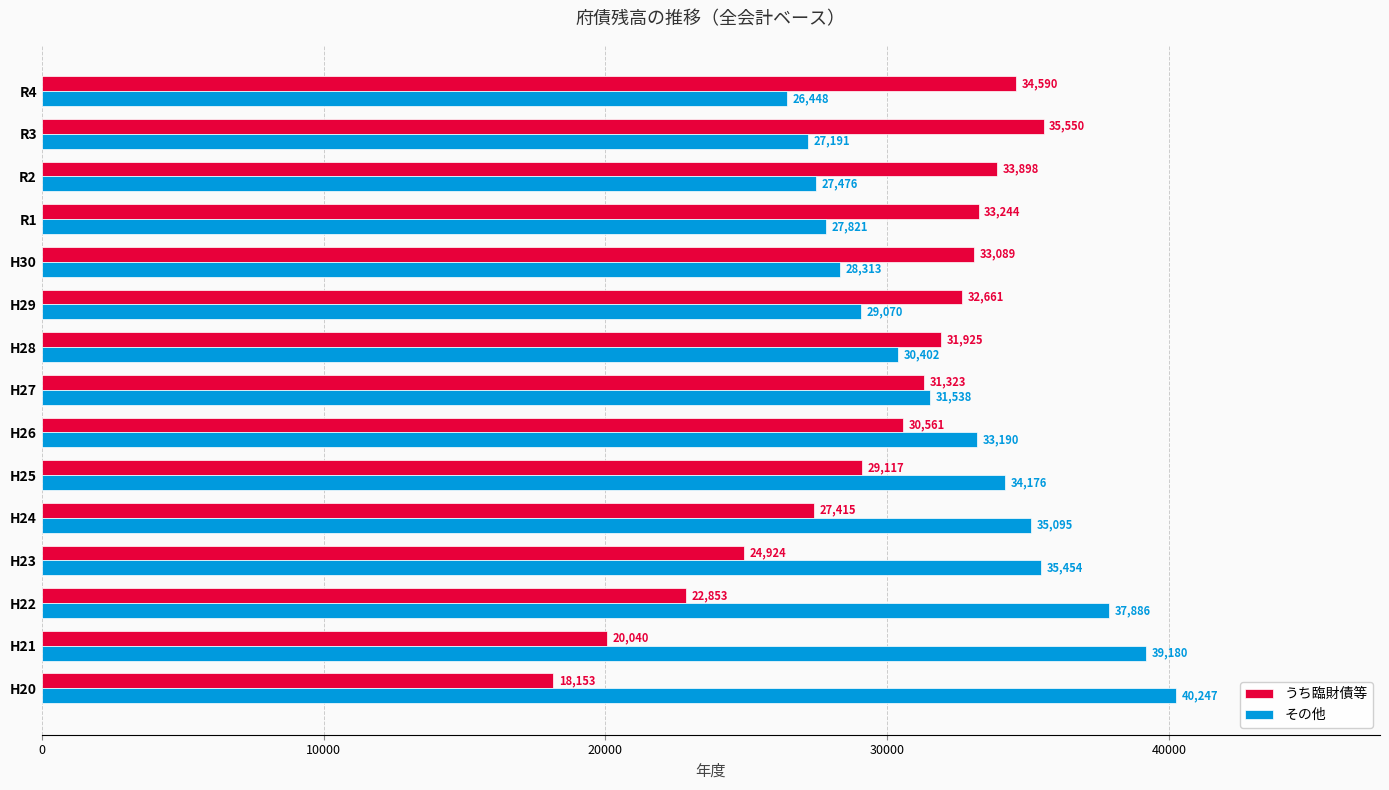

What is the lowest value of the うち臨財債等 series?

18153